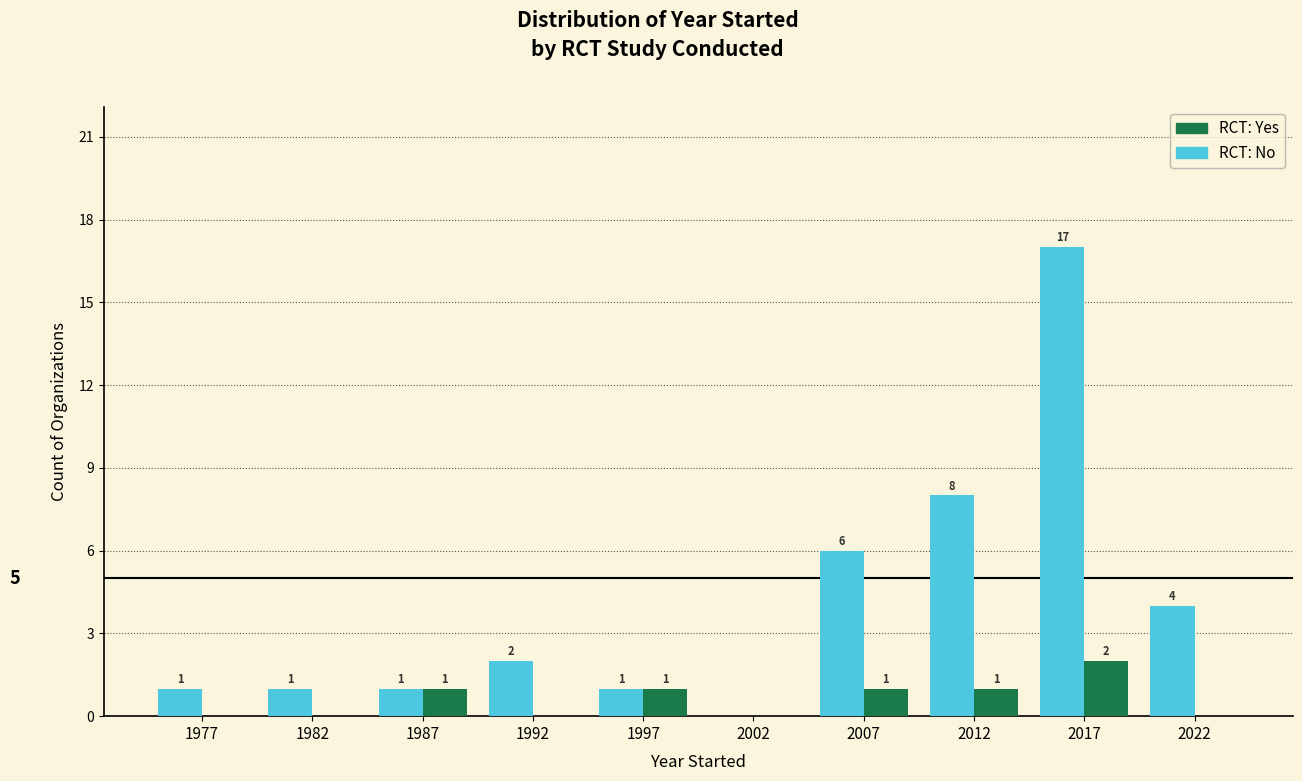

At which category is the sum across all series the highest?

2017